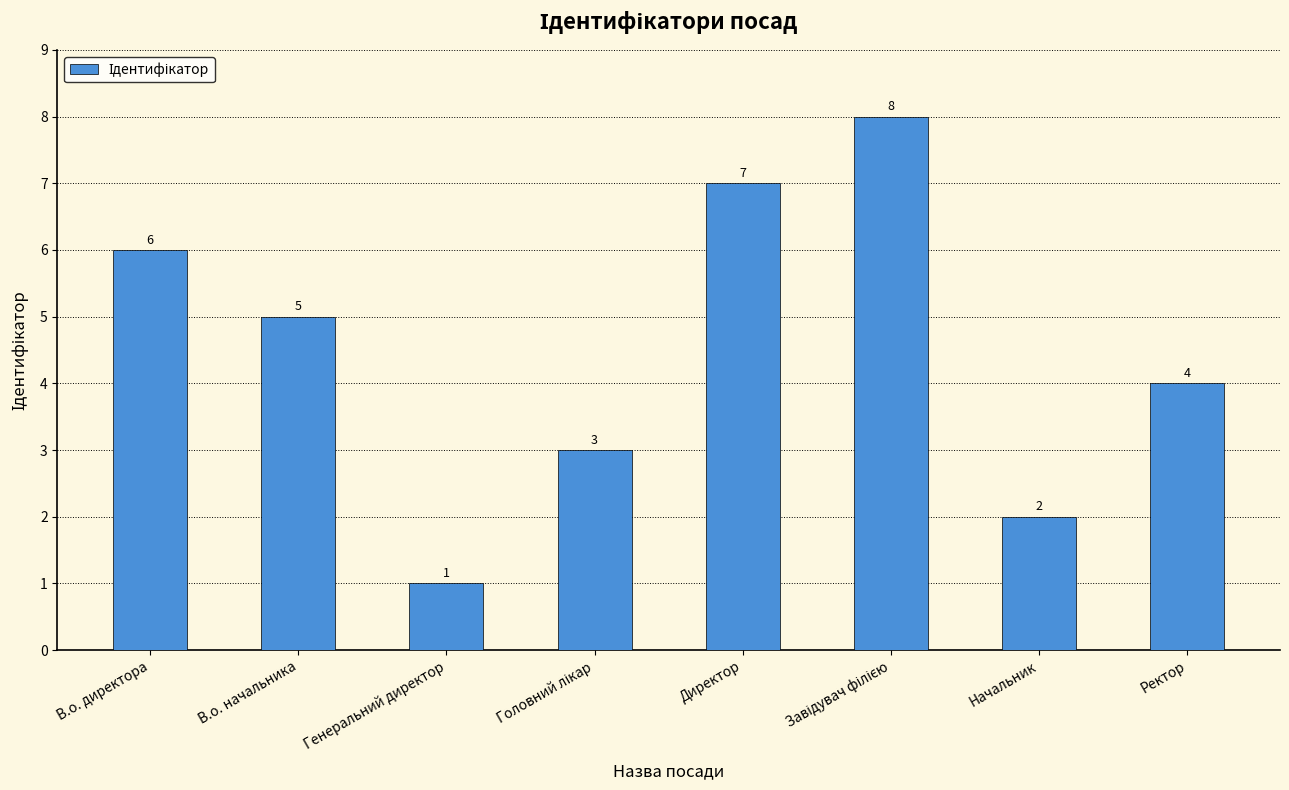

What is the label of the 2nd bar from the left?

В.о. начальника